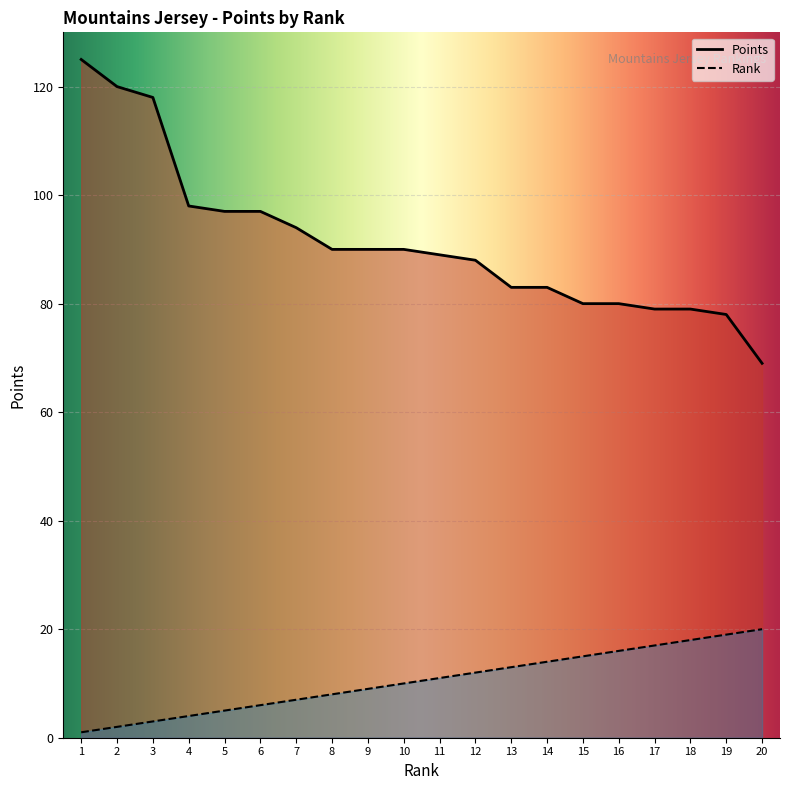

True or false: Points has a value of 94 at 7.

True